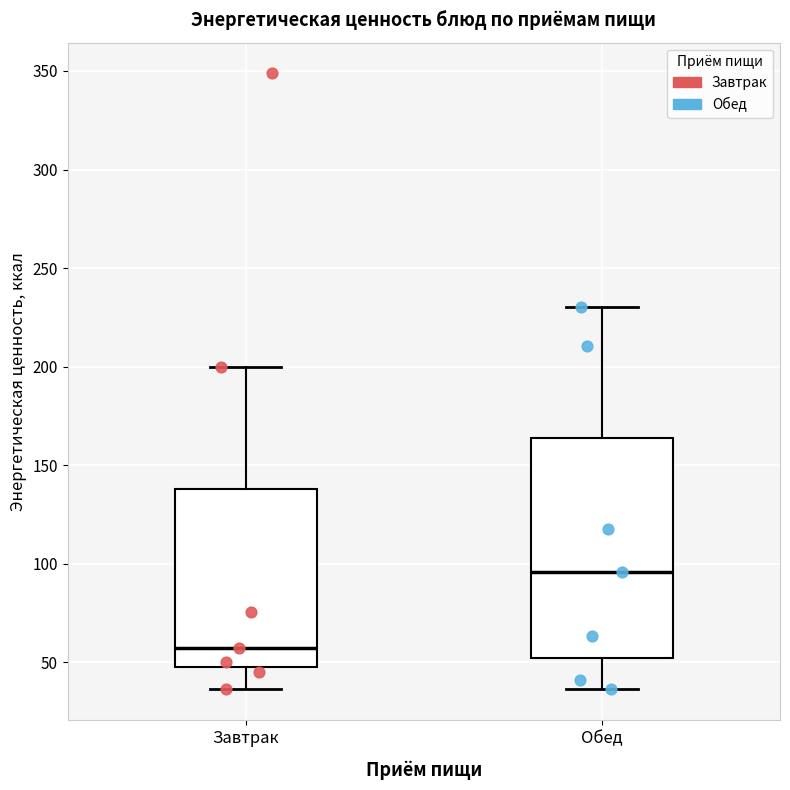

Reading left to right, transcribe this box plot: for each box, give where its median line is, the range the box spans, and where its two whiskers end, as read against the y-axis. The values are not printed on the chart, so give them approximately, as read against the axis.

Завтрак: median 55, box 45 to 140, whiskers 35 to 200
Обед: median 95, box 50 to 165, whiskers 35 to 230